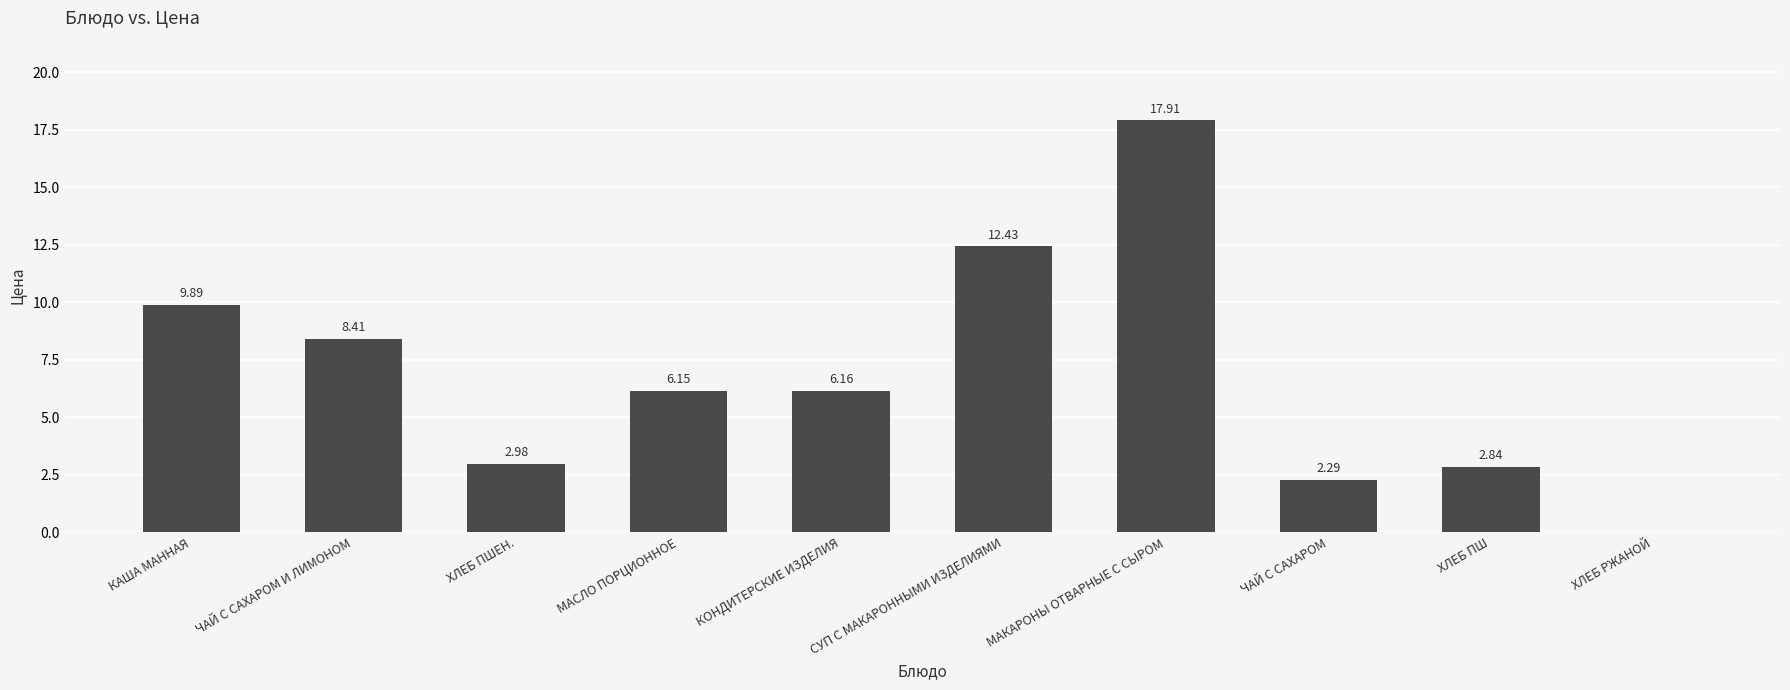

At which label does the data first exceed 6?

КАША МАННАЯ